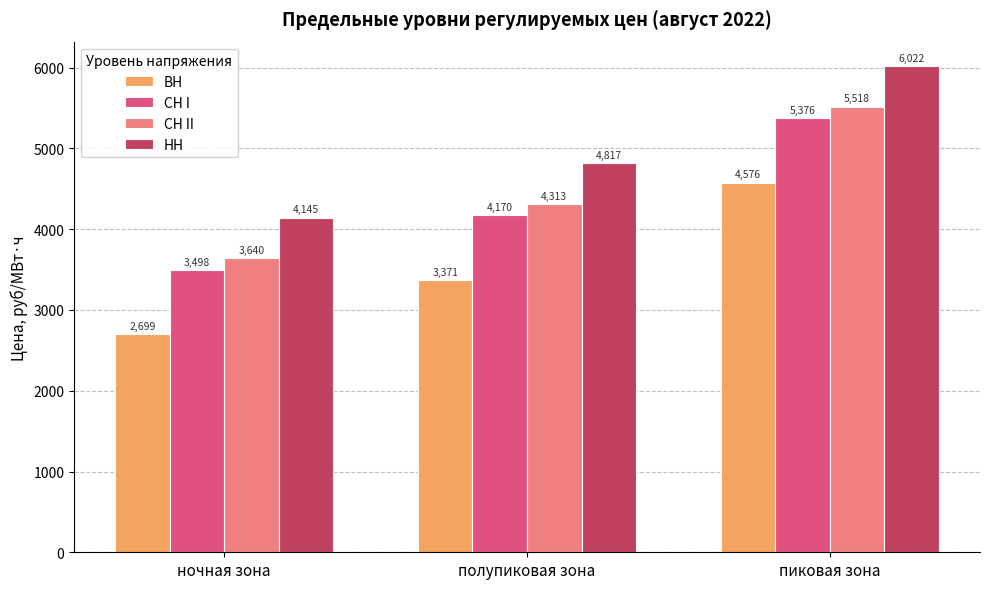

What is the approximate value of СН II at ночная зона?

3640.5